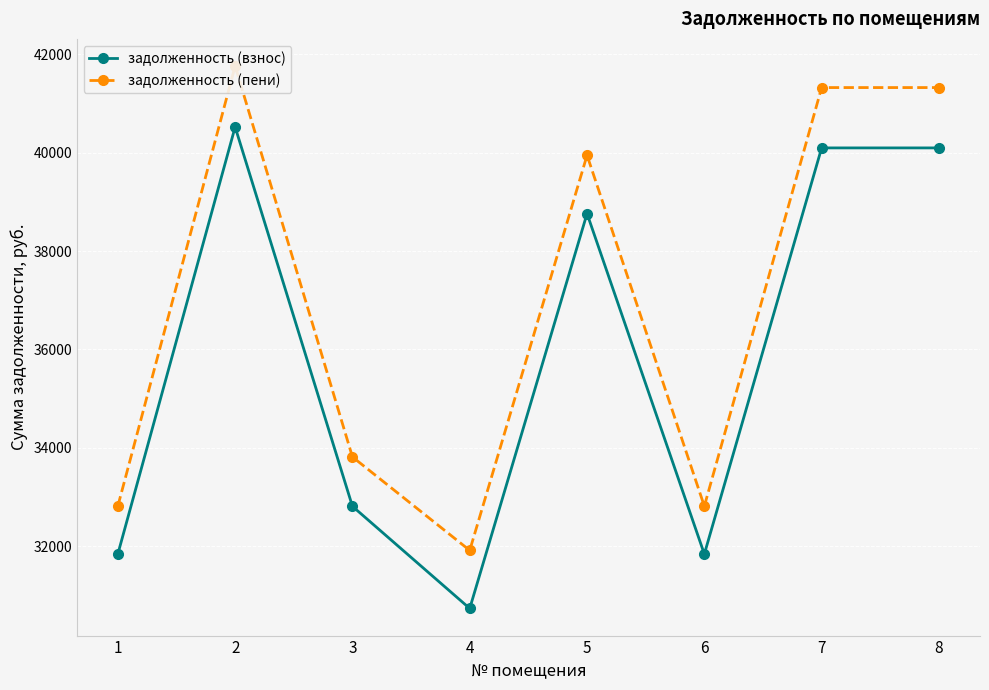

What is the average value of the задолженность (взнос) series?

35836.9